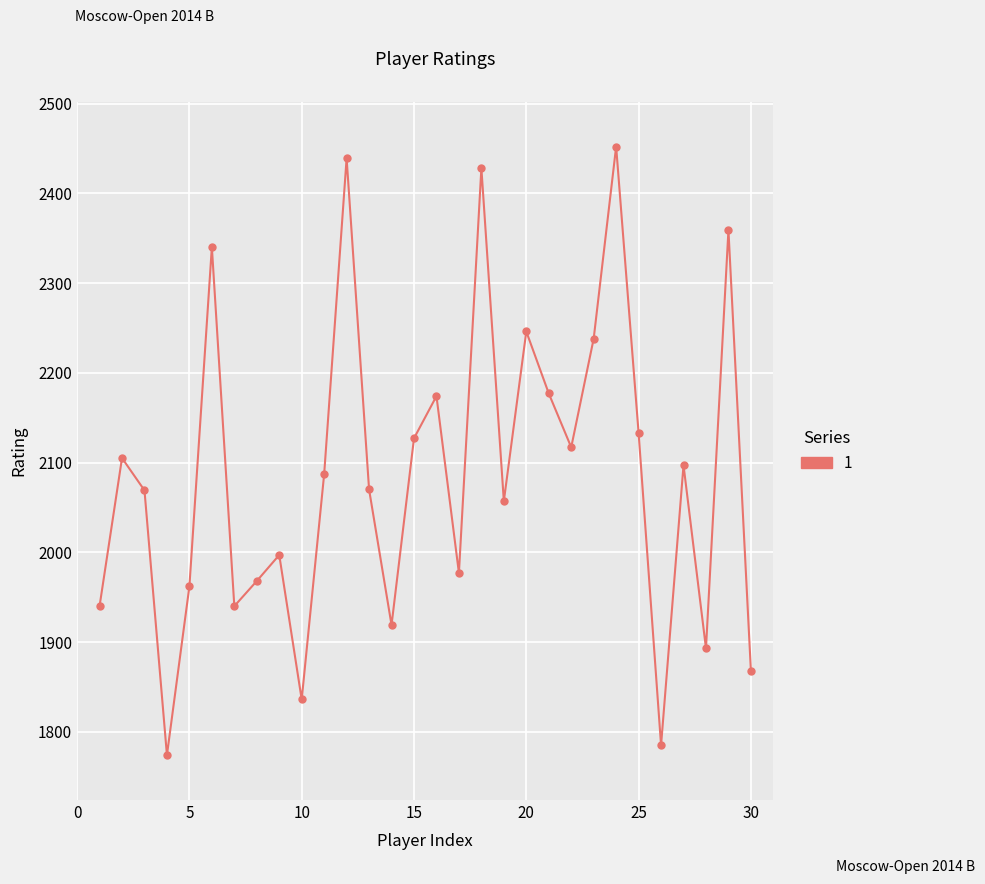

How many interior local peaks (higher than both neighbors) does the data have?

10